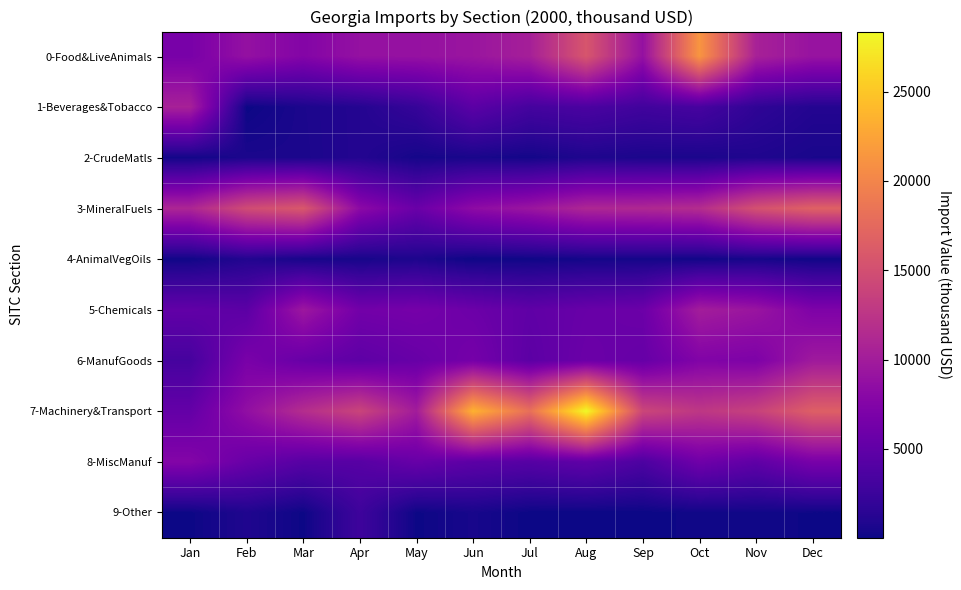

Which series has the largest total across all categories?

7-Machinery&Transport